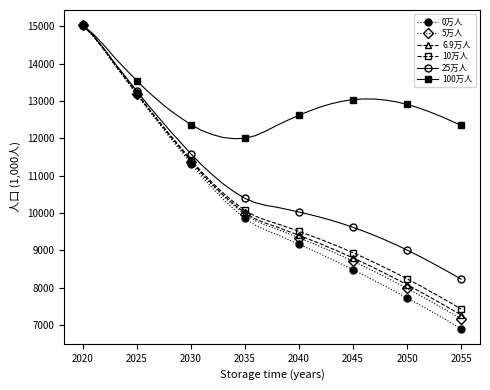

What is the sum of all 10万人 values?

374078.2